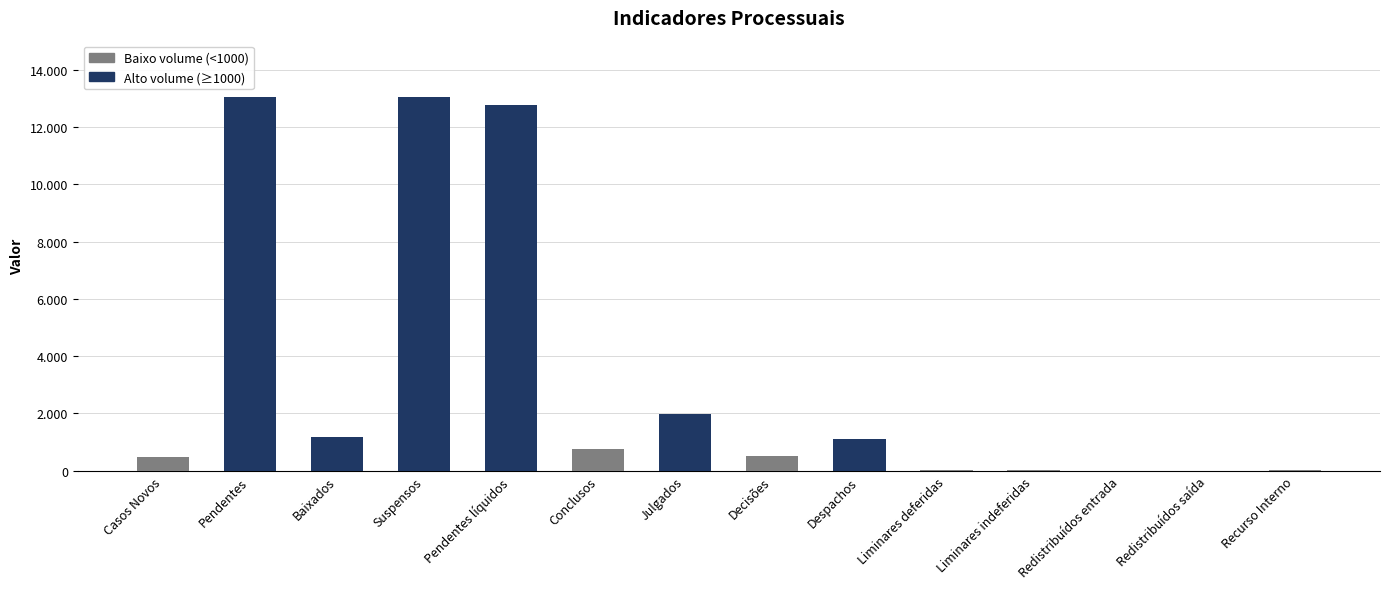

What is the sum of all values?

44941